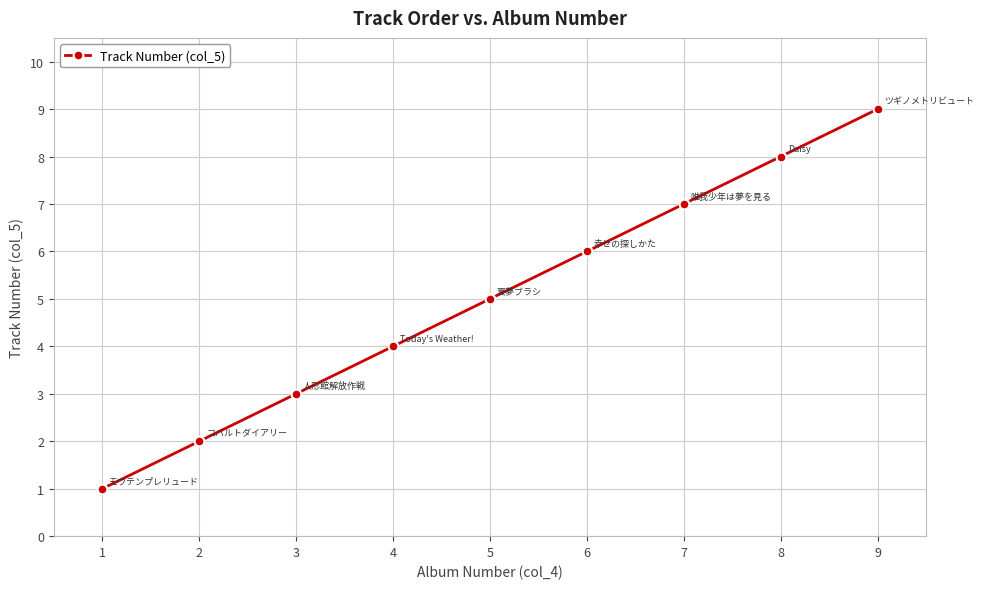

Rank the categories by value from lowest to highest.

1, 2, 3, 4, 5, 6, 7, 8, 9